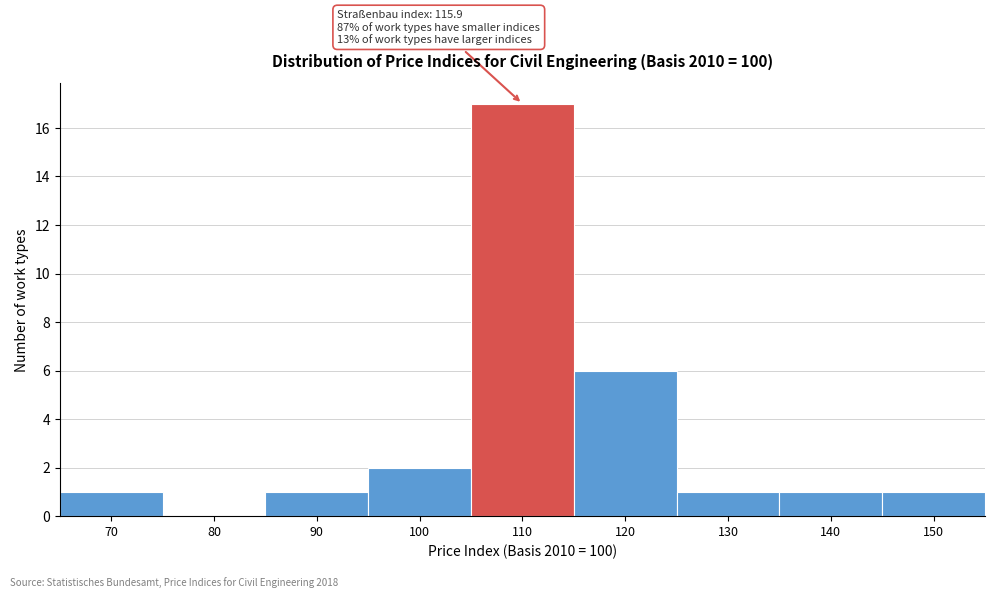

Reading right to left, what are all the values shown in this chart?

150=1	140=1	130=1	120=6	110=17	100=2	90=1	80=0	70=1